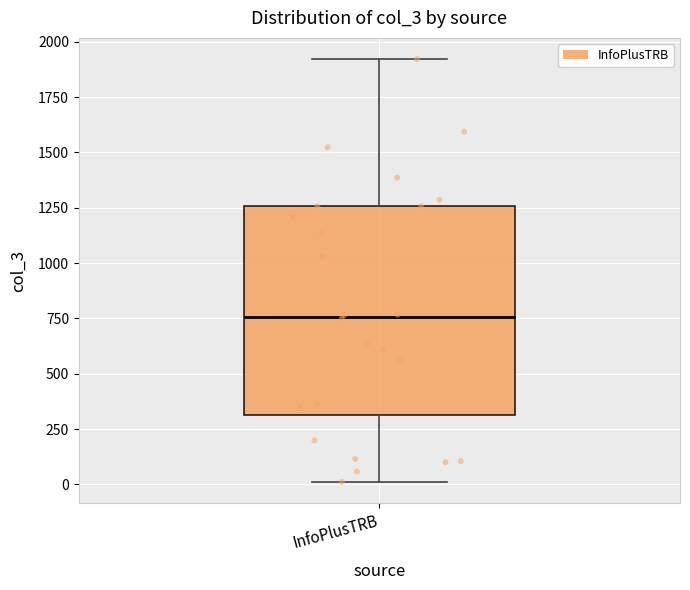

Where does the median line of the box for InfoPlusTRB sit on the y-axis? The values are not printed on the chart, so give them approximately, as read against the axis.

750